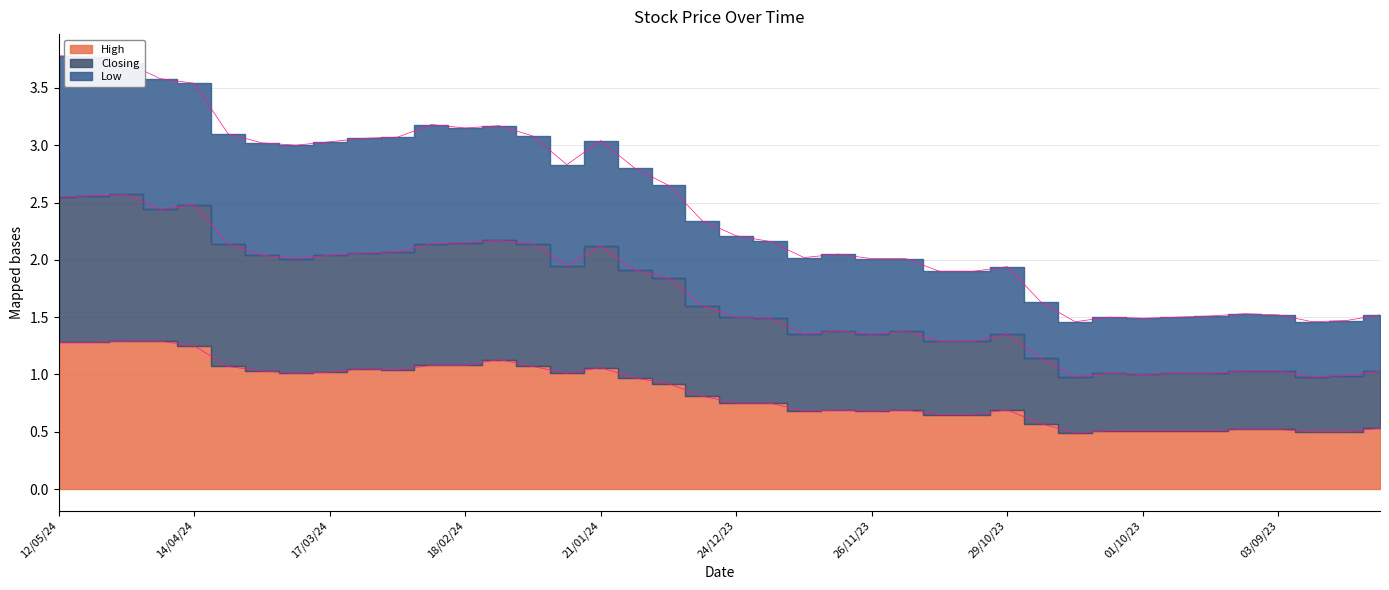

At how many categories does at least one series exceed 0?

40